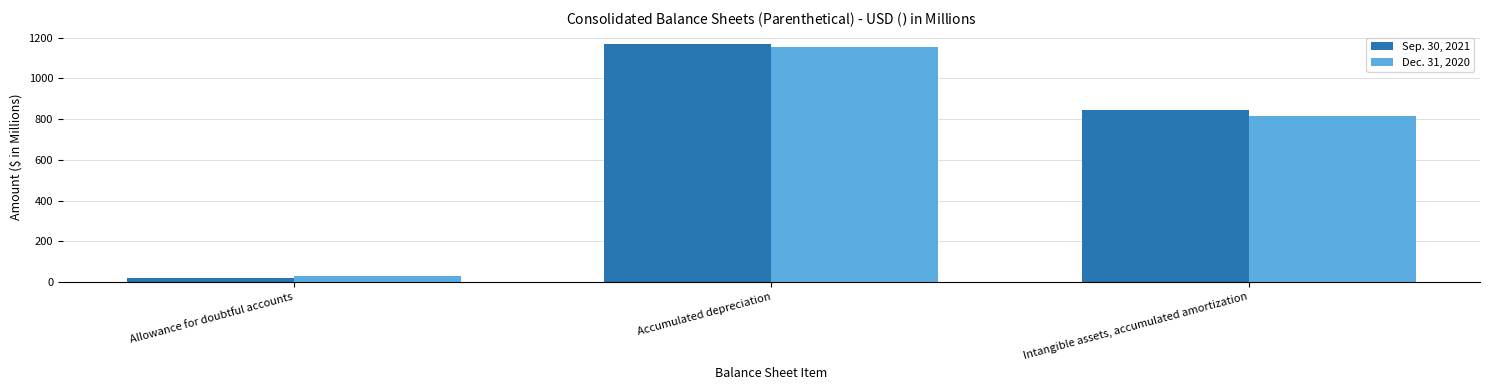

Which series has the largest range (max minus min)?

Sep. 30, 2021